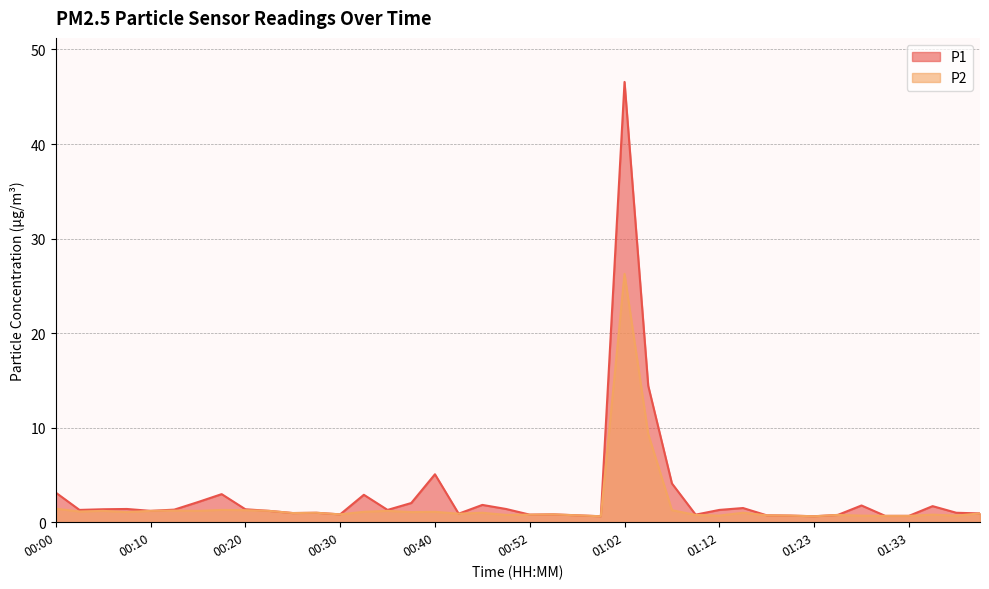

True or false: P2 and P1 intersect in this chart.

False